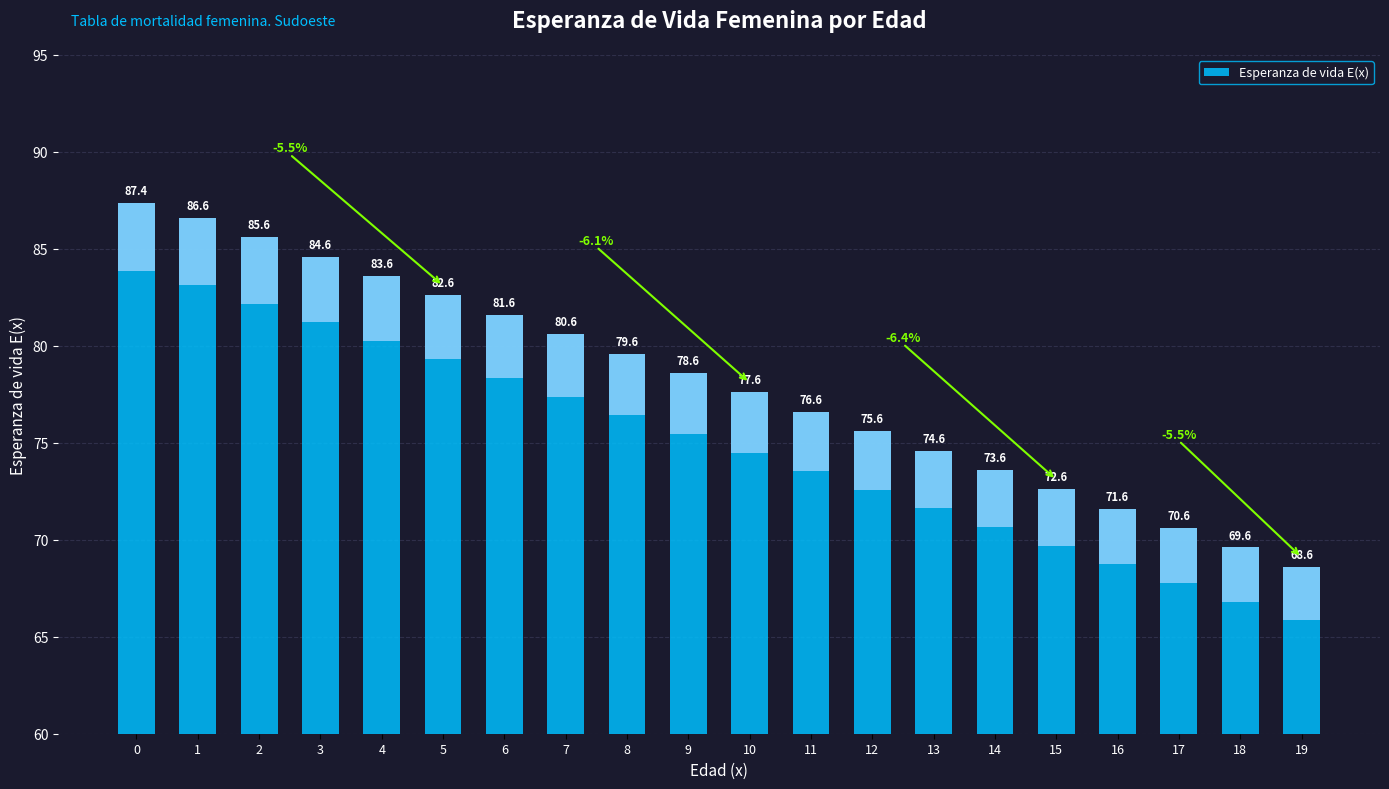

Approximately how many times larger is the value at 8 compared to 19?

1.2